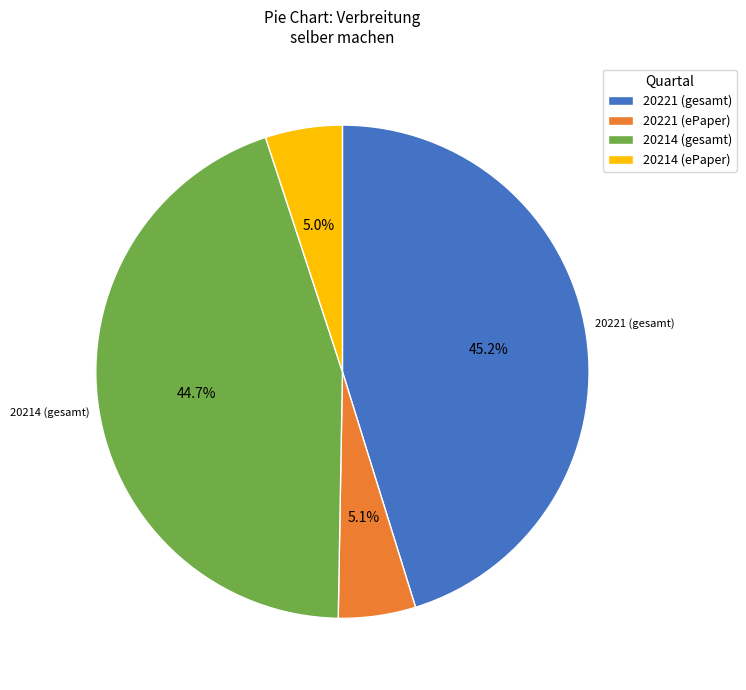

To the nearest percent, what is the difference between the 20221 (ePaper) and 20221 (gesamt) slice percentages?

40%